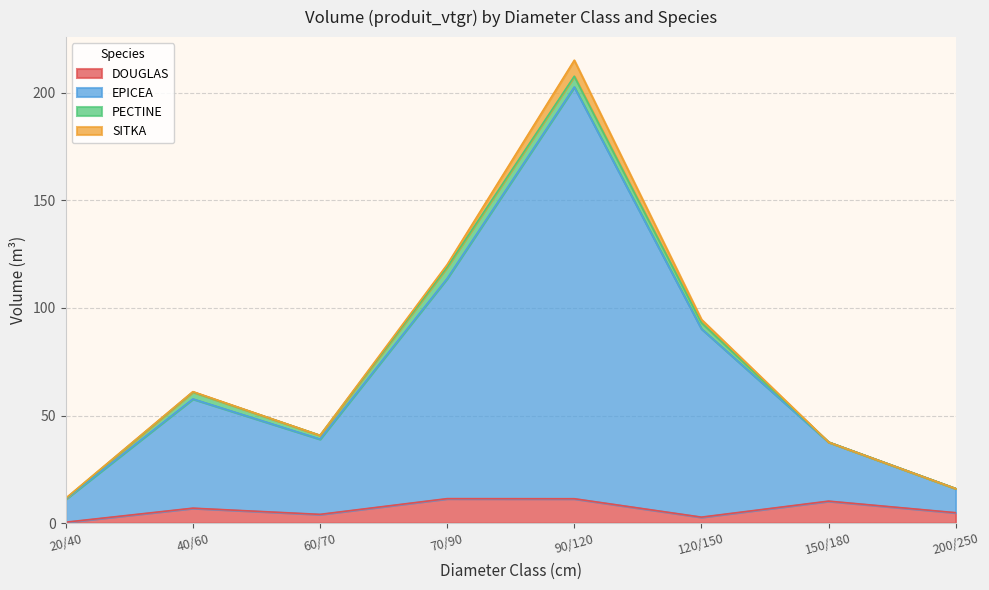

What is the highest value of the DOUGLAS series?

11.3